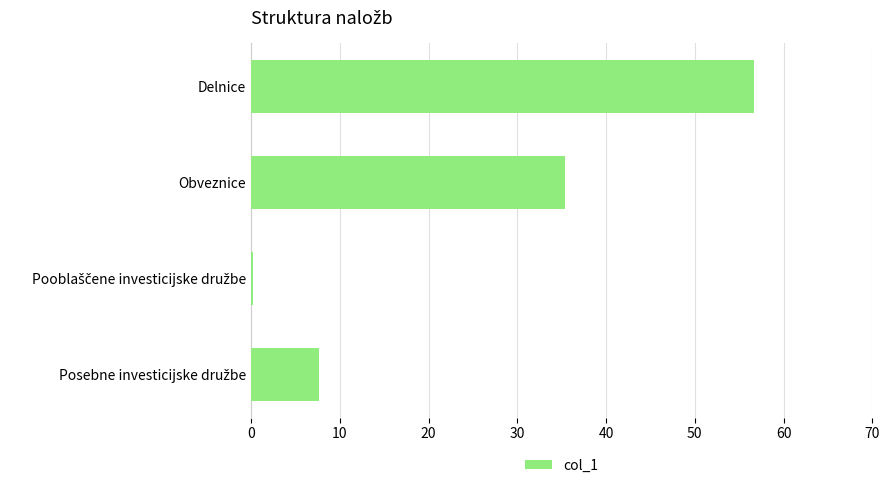

Is it true that the value at Obveznice is 35.4?

True